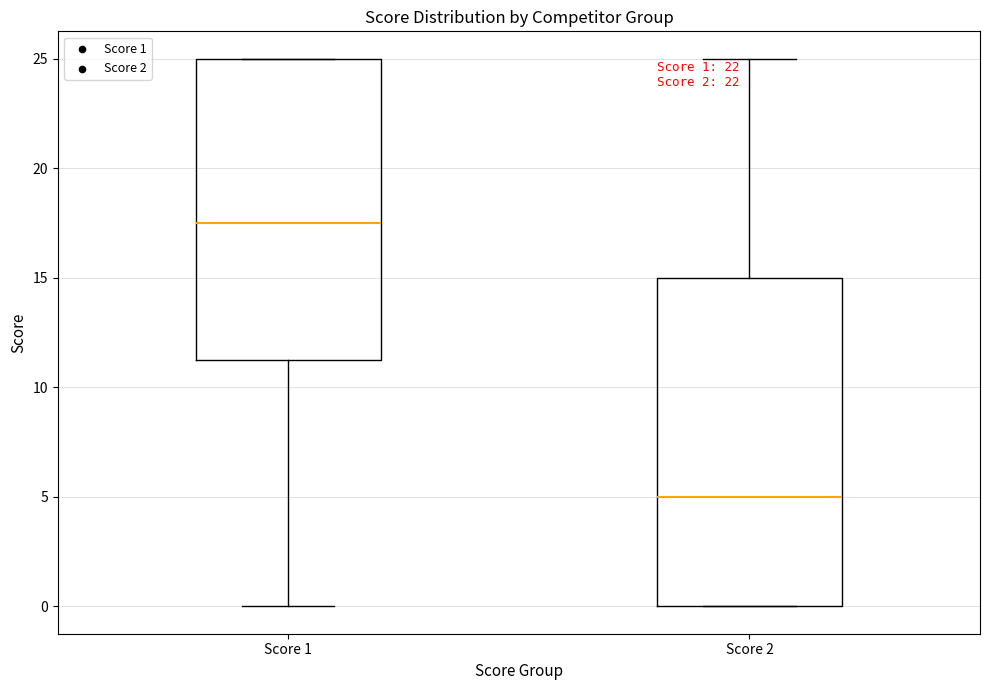

Which box's median line is the highest?

Score 1